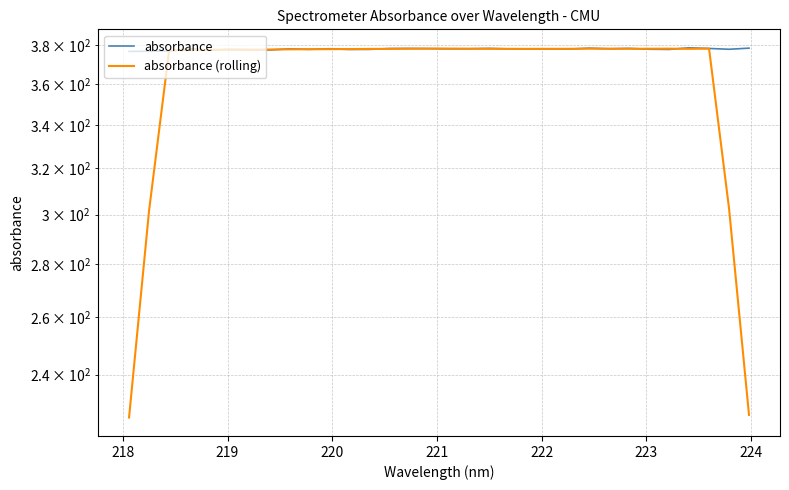

Rank the series by their maximum value, from highest to lowest.

absorbance, absorbance (rolling)